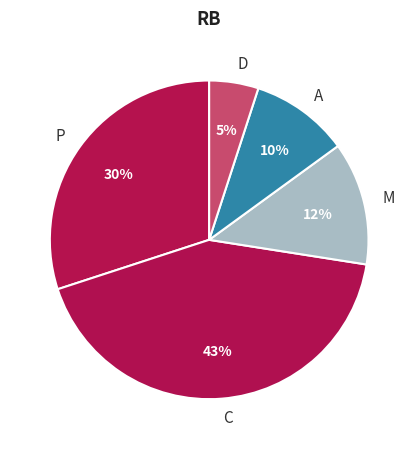

How many segments does this pie chart have?

5